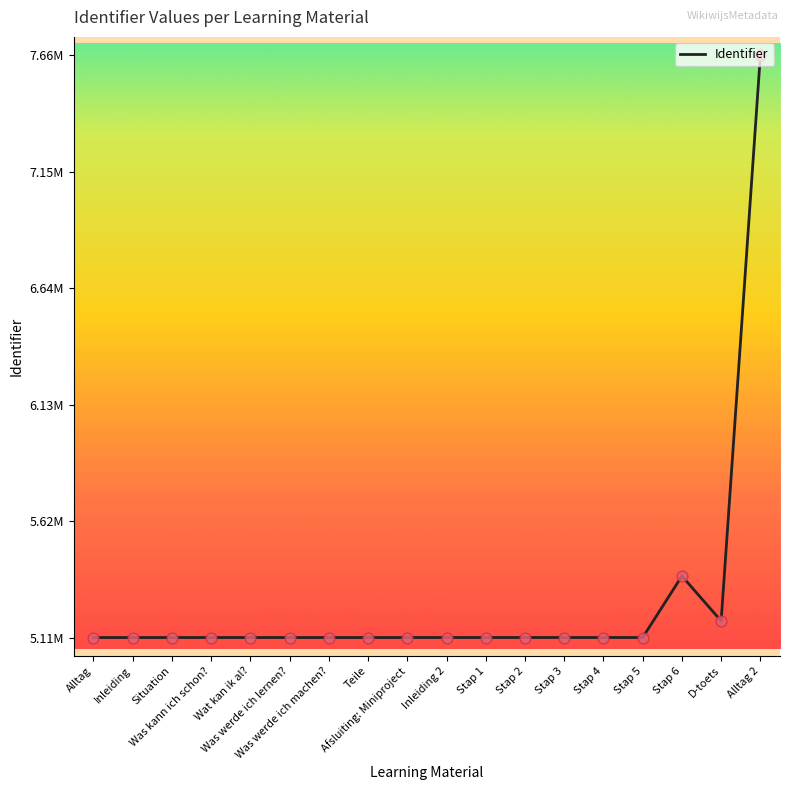

Between Alltag 2 and Stap 6, which is larger?

Alltag 2